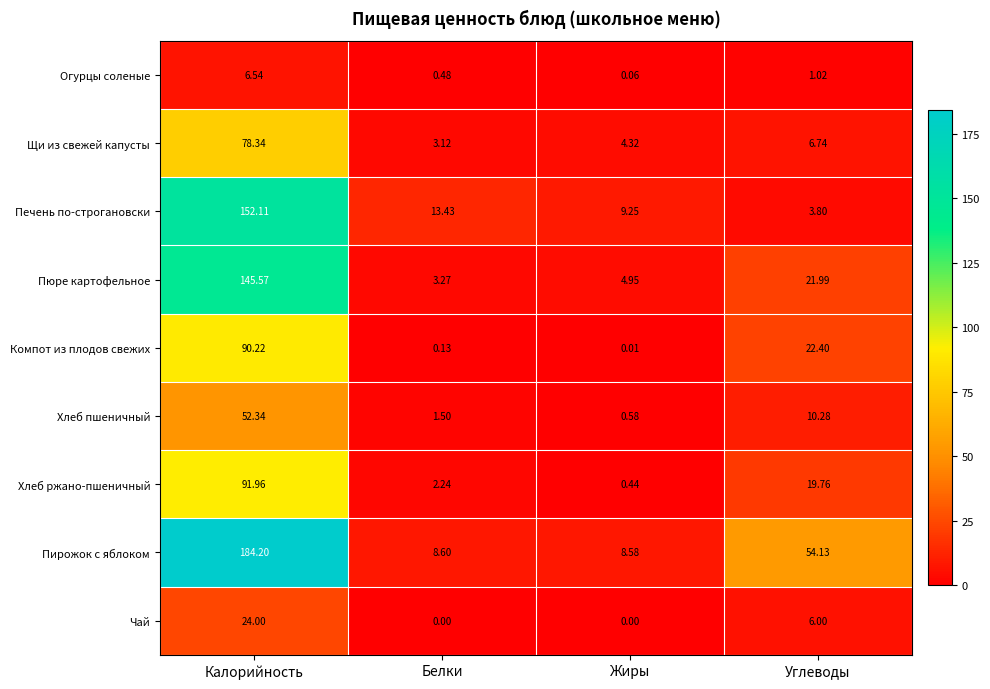

At how many categories does at least one series exceed 180?

1